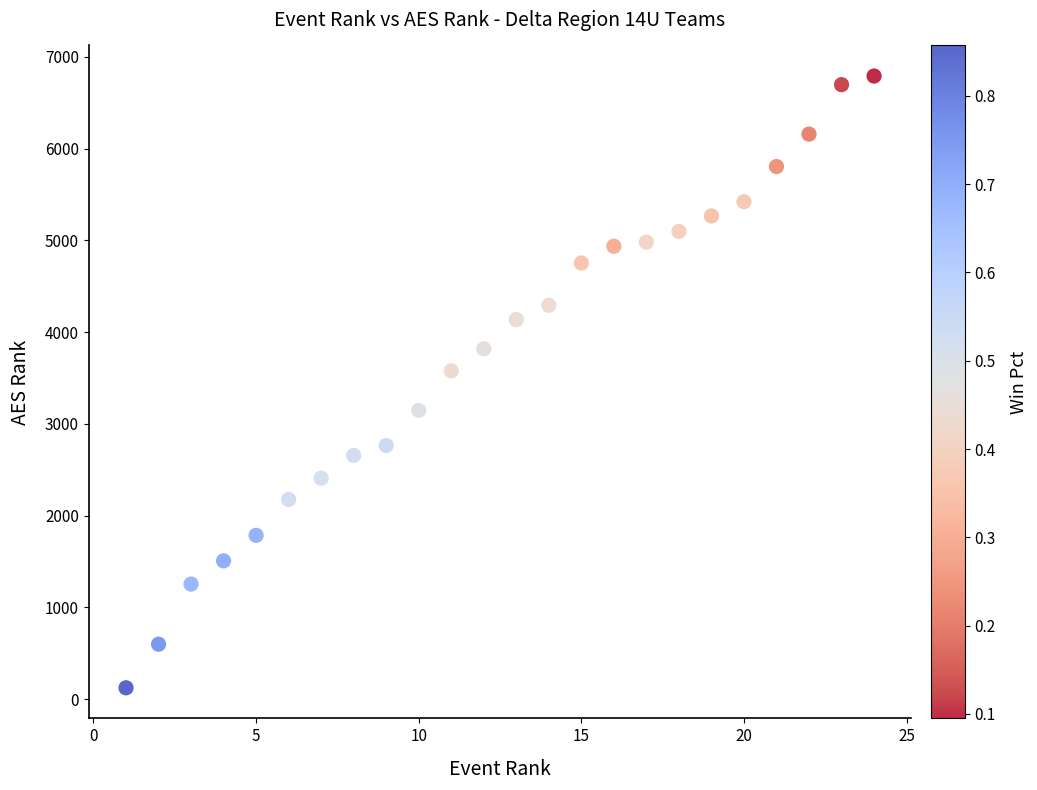

What is the range of X values (max minus min)?

23